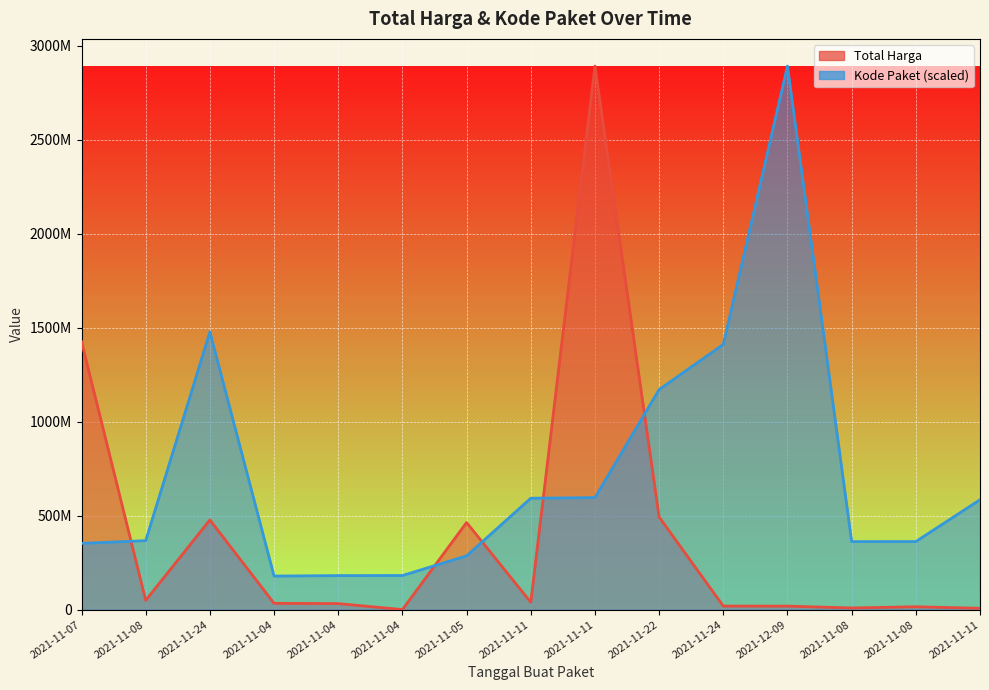

How many interior local valleys does the Total Harga series have?

4